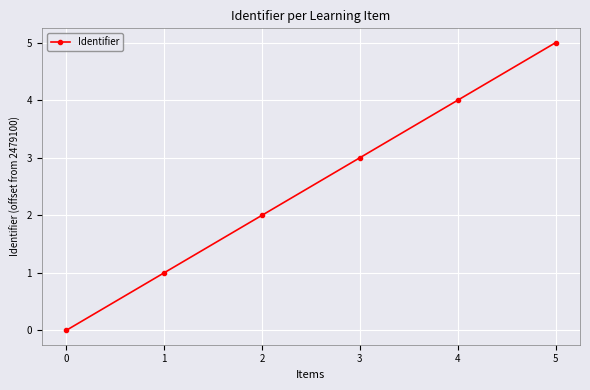

The chart shows a value of 3 at 5. True or false?

False